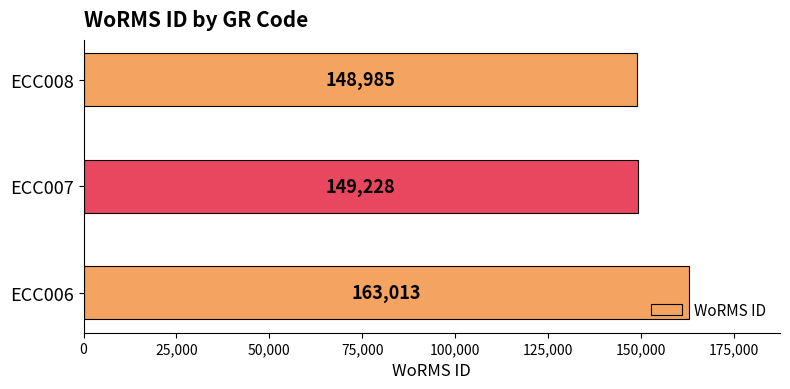

Rank the categories by value from highest to lowest.

ECC006, ECC007, ECC008